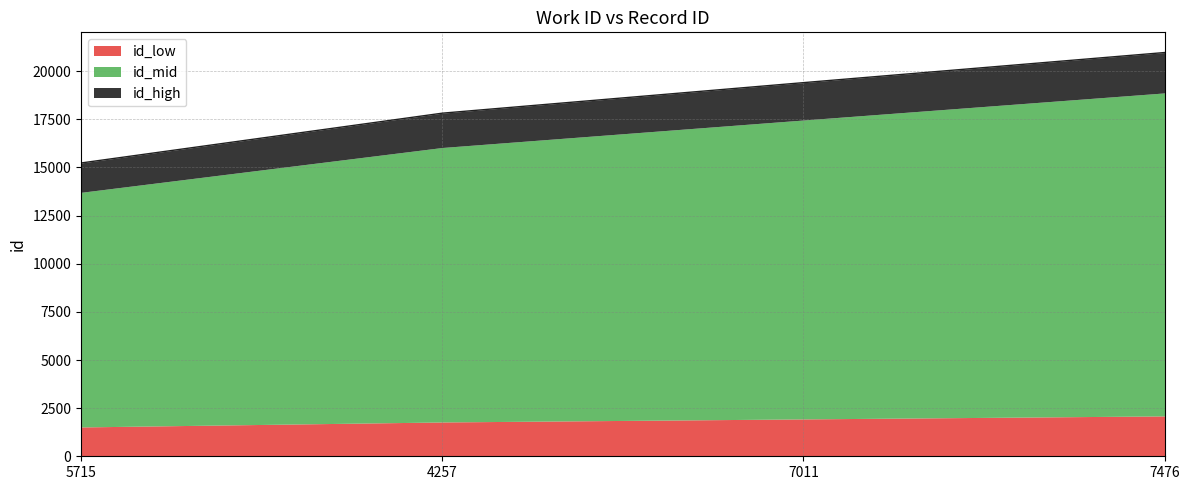

True or false: the data shows 6845.1 at 5715.

False